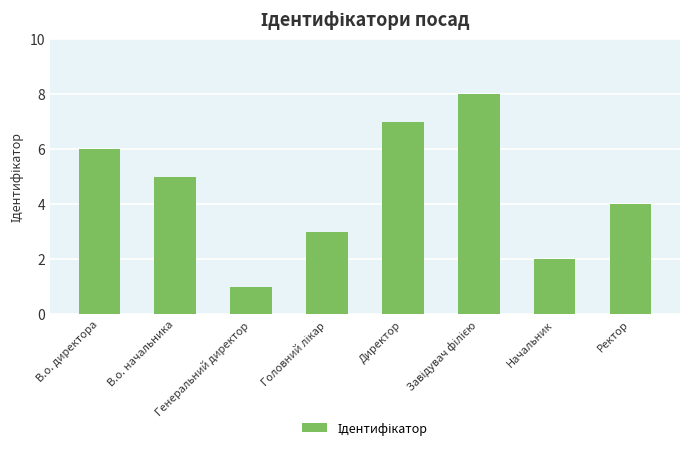

What is the smallest value displayed?

1